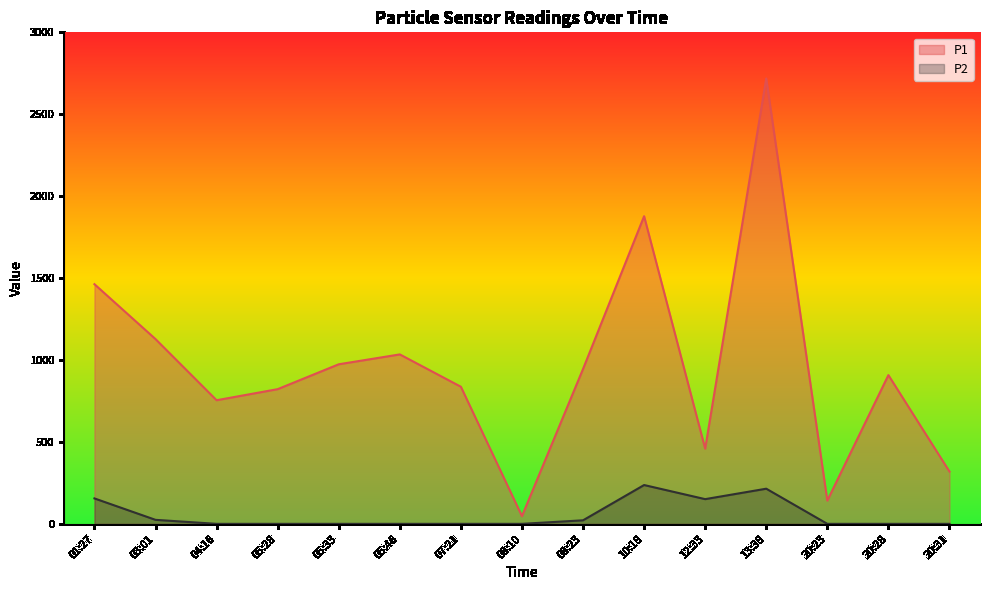

At which label does P1 first exceed 908?

01:27